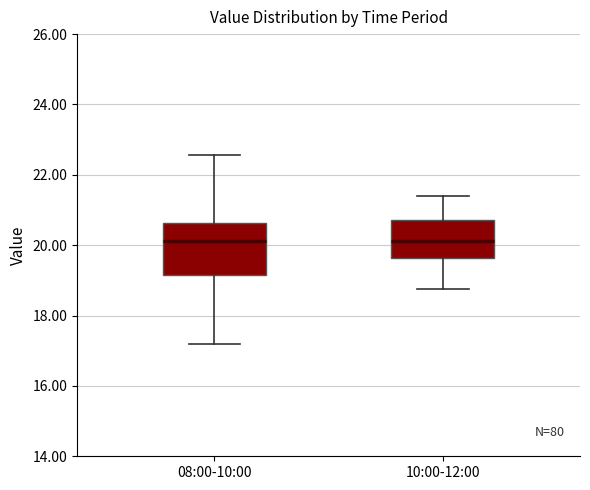

Where is the lower edge of the box for 08:00-10:00 on the y-axis? The values are not printed on the chart, so give them approximately, as read against the axis.

19.2